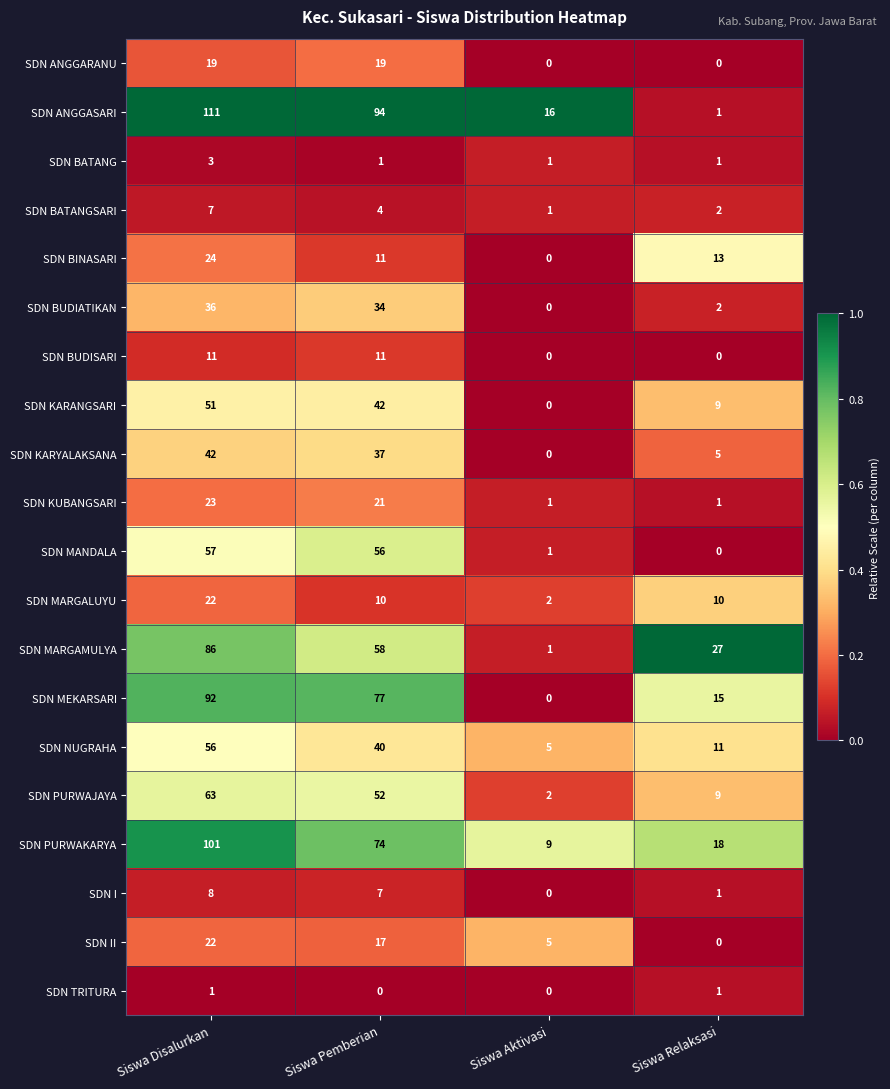

What is the highest value of the SDN II series?

22